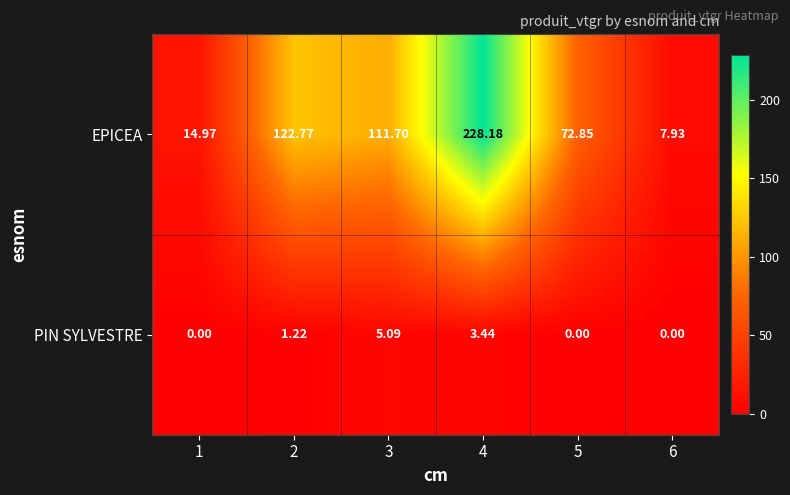

Which series has the largest total across all categories?

EPICEA